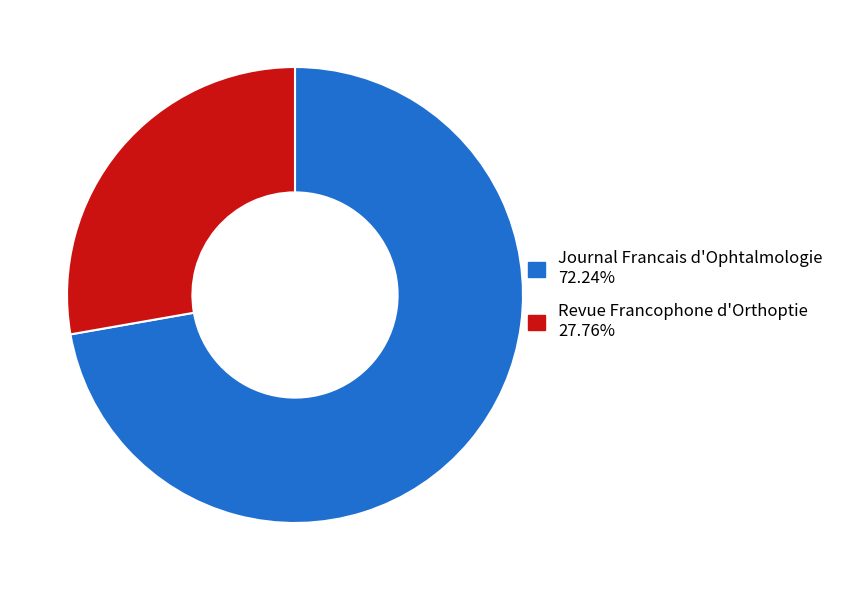

Approximately how many times larger is the value at Journal Francais d'Ophtalmologie 72.24% compared to Revue Francophone d'Orthoptie 27.76%?

2.6